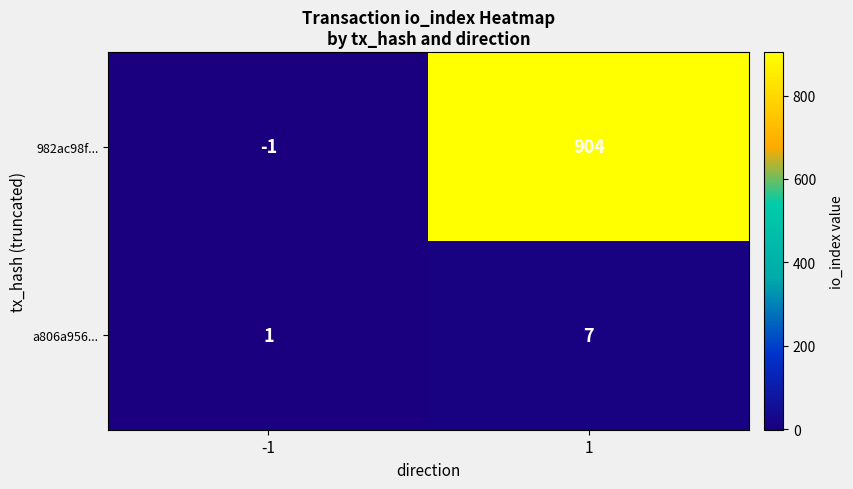

True or false: 982ac98f... has a value of 1445 at 1.

False